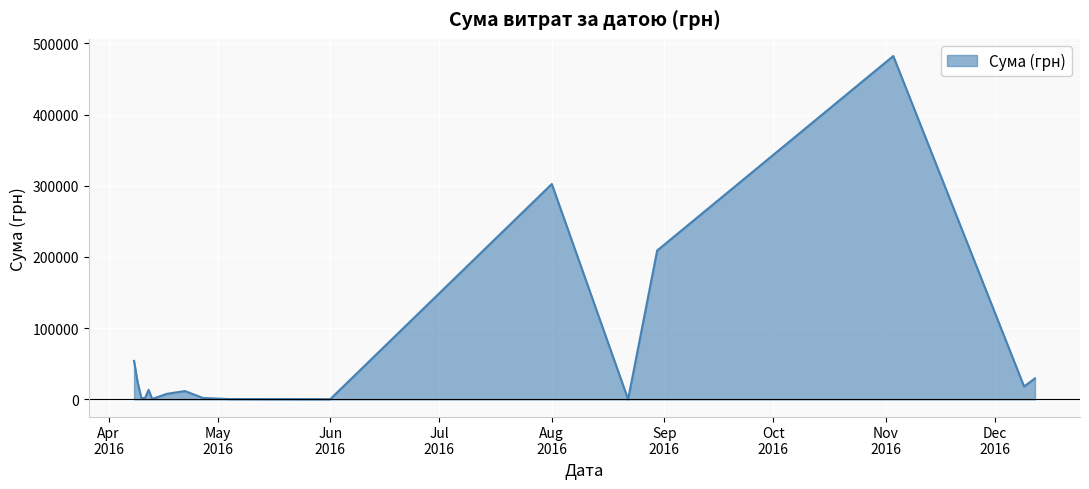

What is the maximum value shown in the chart?

482338.9